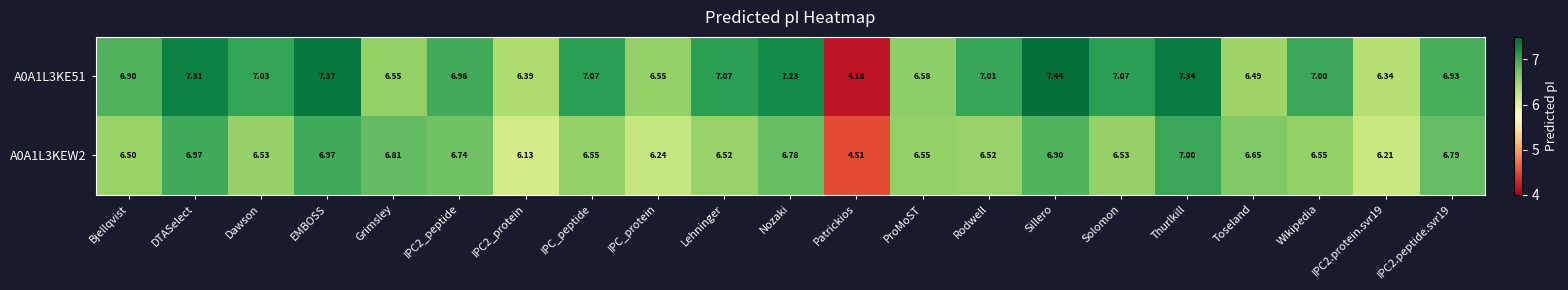

At which label does A0A1L3KEW2 reach its peak?

Thurlkill